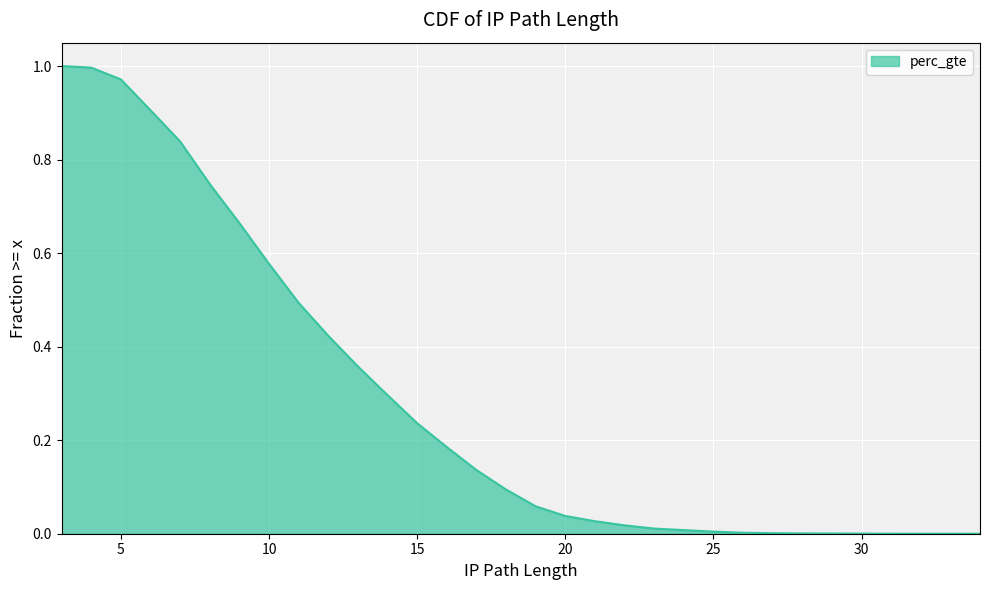

Which category has the lowest value across all series?

34